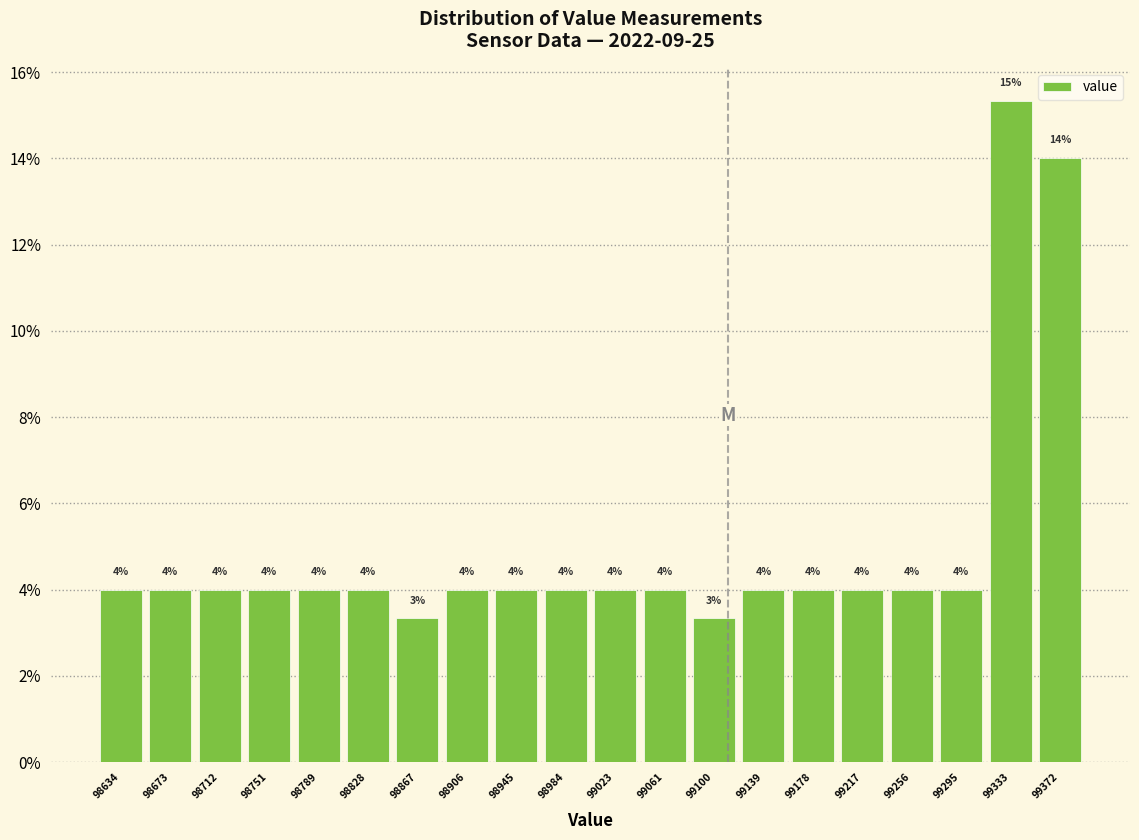

Over which range of the x-axis is the bar tallest?

99315 to 99355